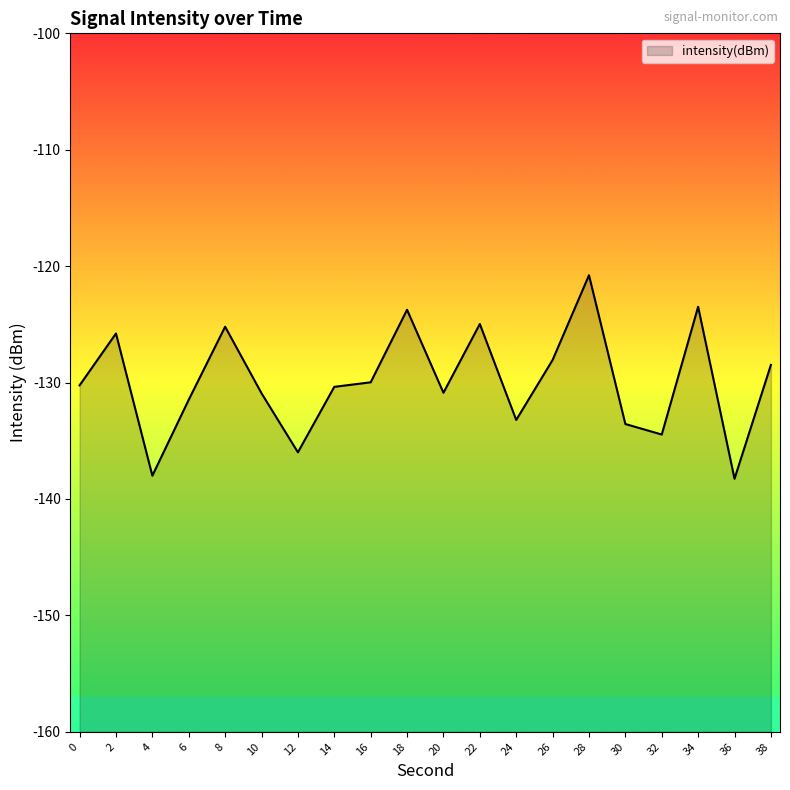

Where is the data nearest to the value -129?

38